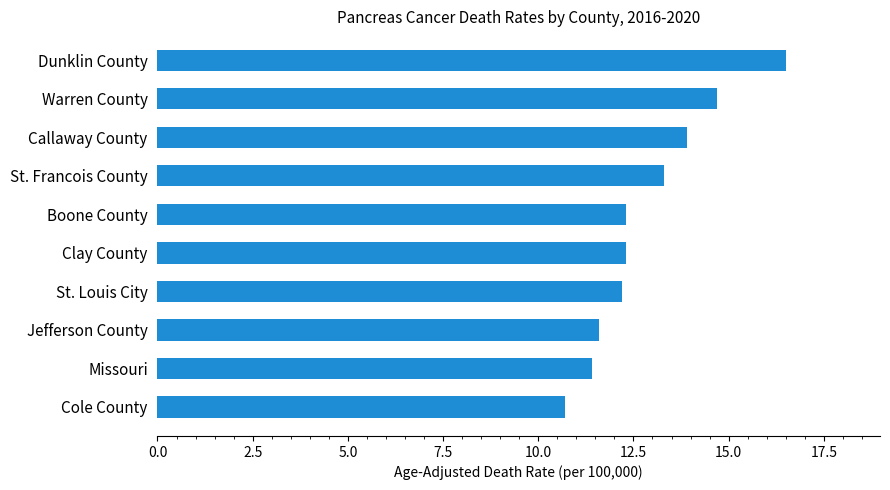

Where is the data nearest to the value 13?

St. Francois County